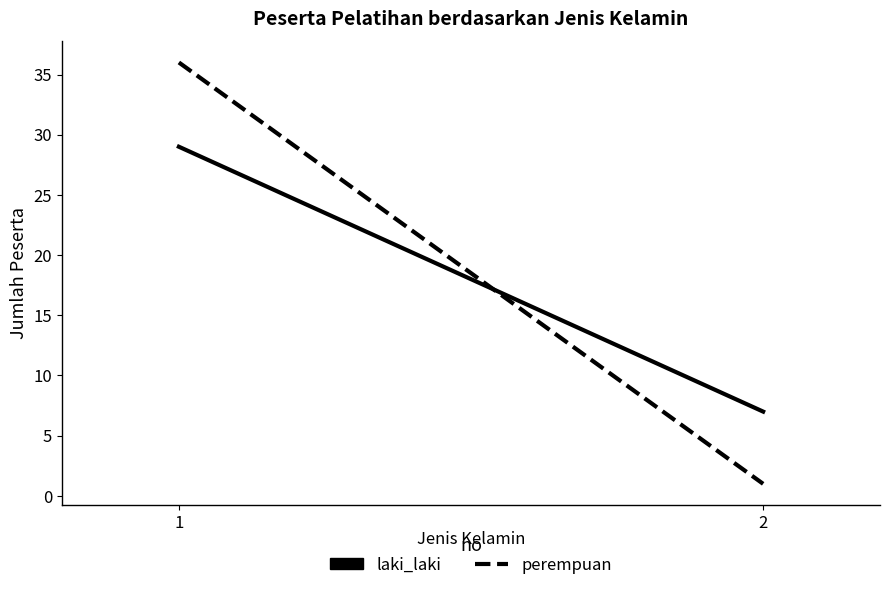

Which series has the widest spread of values?

perempuan